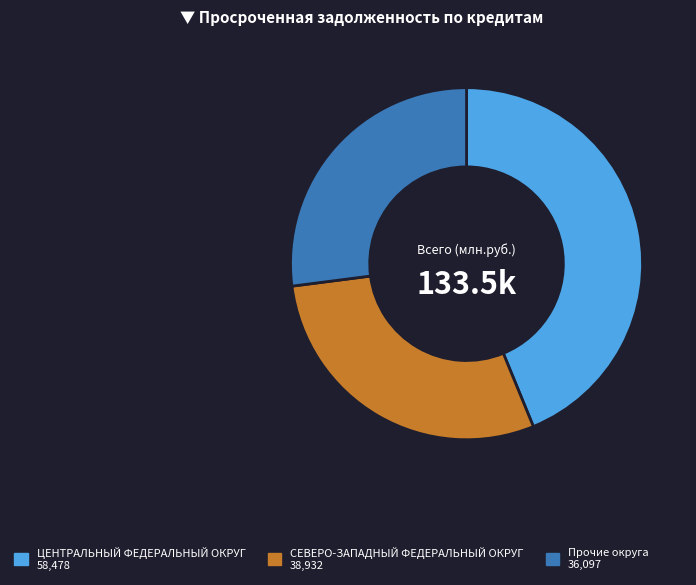

Rank the categories by value from lowest to highest.

Прочие округа 36,097, СЕВЕРО-ЗАПАДНЫЙ ФЕДЕРАЛЬНЫЙ ОКРУГ 38,932, ЦЕНТРАЛЬНЫЙ ФЕДЕРАЛЬНЫЙ ОКРУГ 58,478